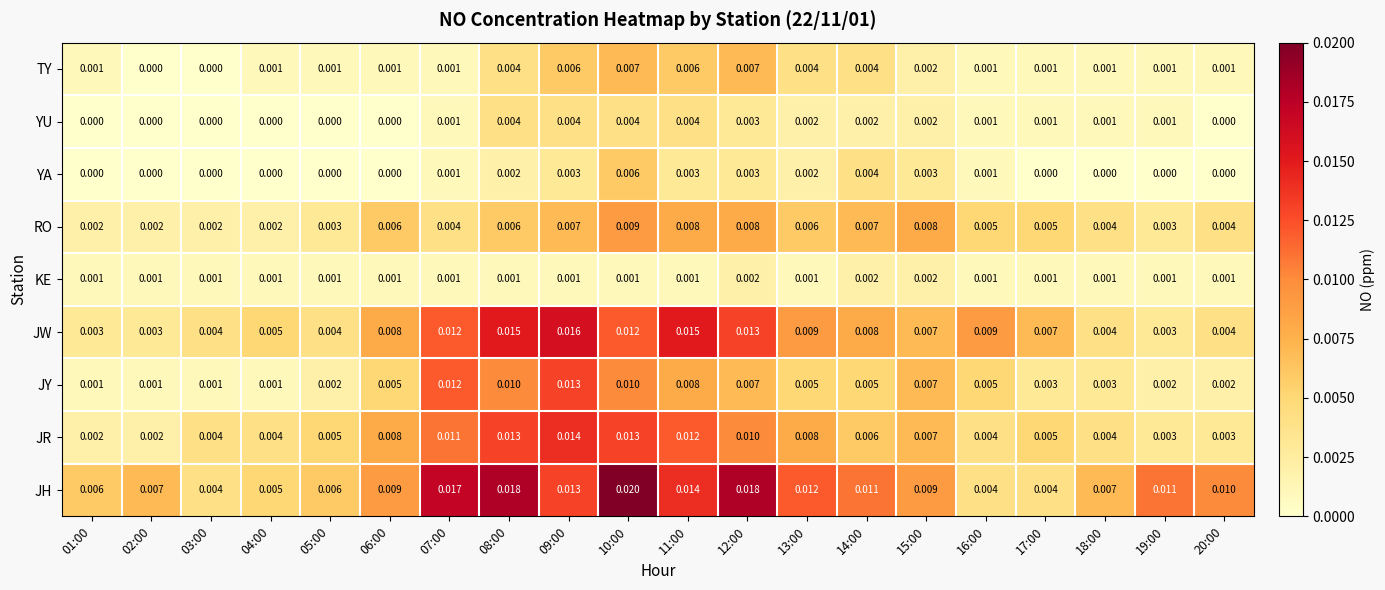

Which series has the largest total across all categories?

JH